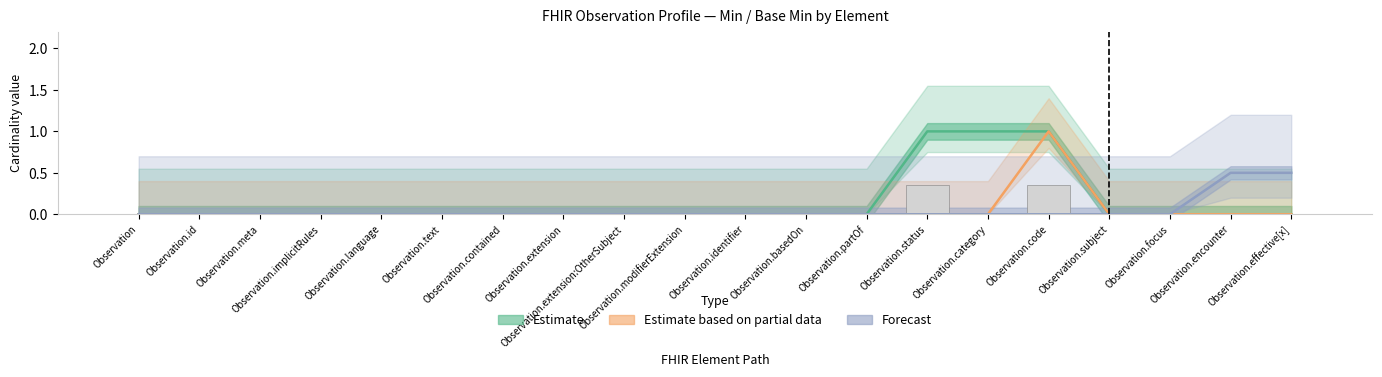

What is the difference between the maximum and minimum values in the Forecast series?

0.5